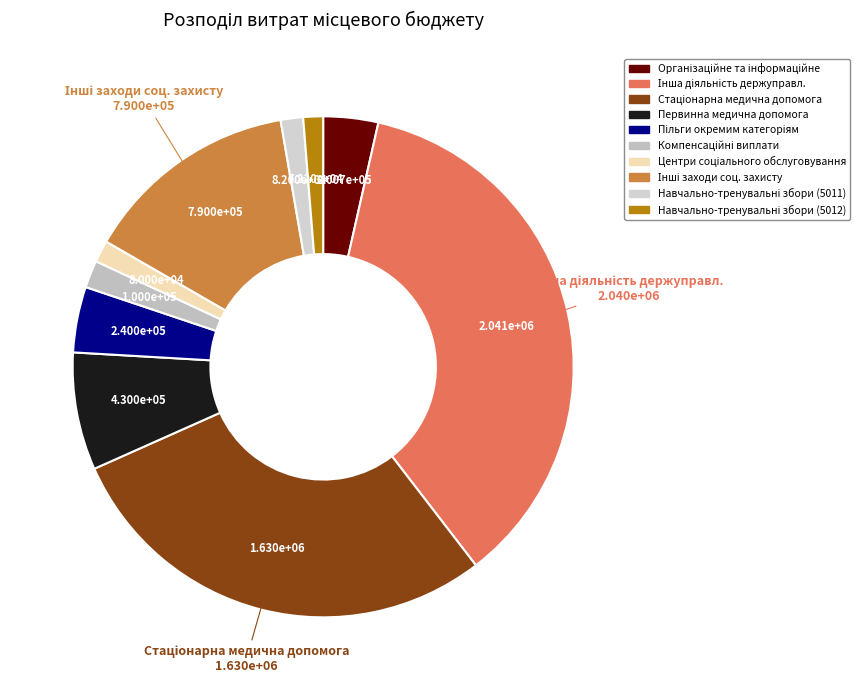

To the nearest percent, what is the average slice percentage?

10%